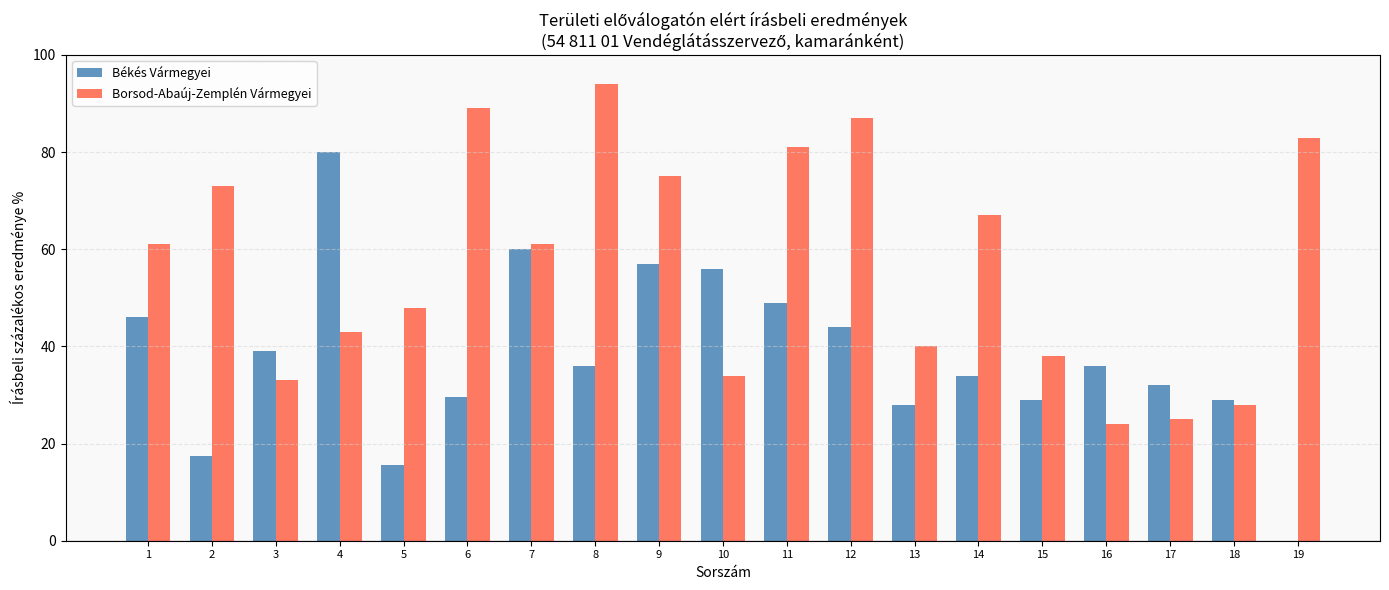

What is the greatest value displayed?

94.0